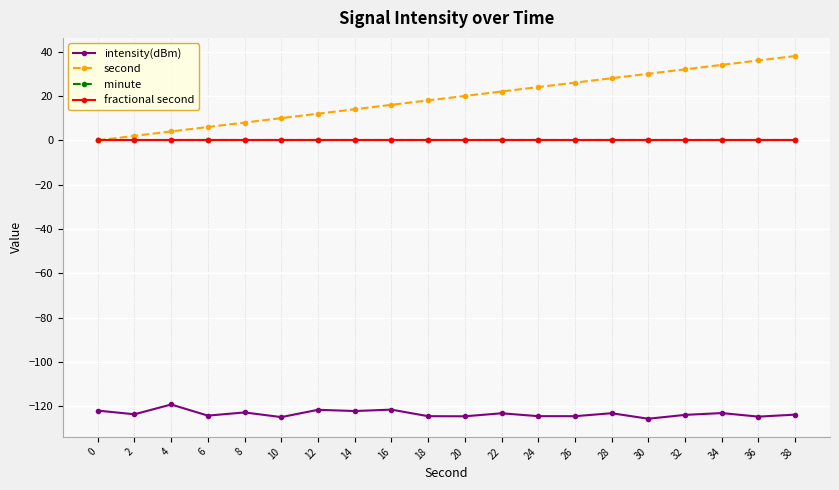

What is the difference between the second highest and second lowest values in the intensity(dBm) series?

3.4